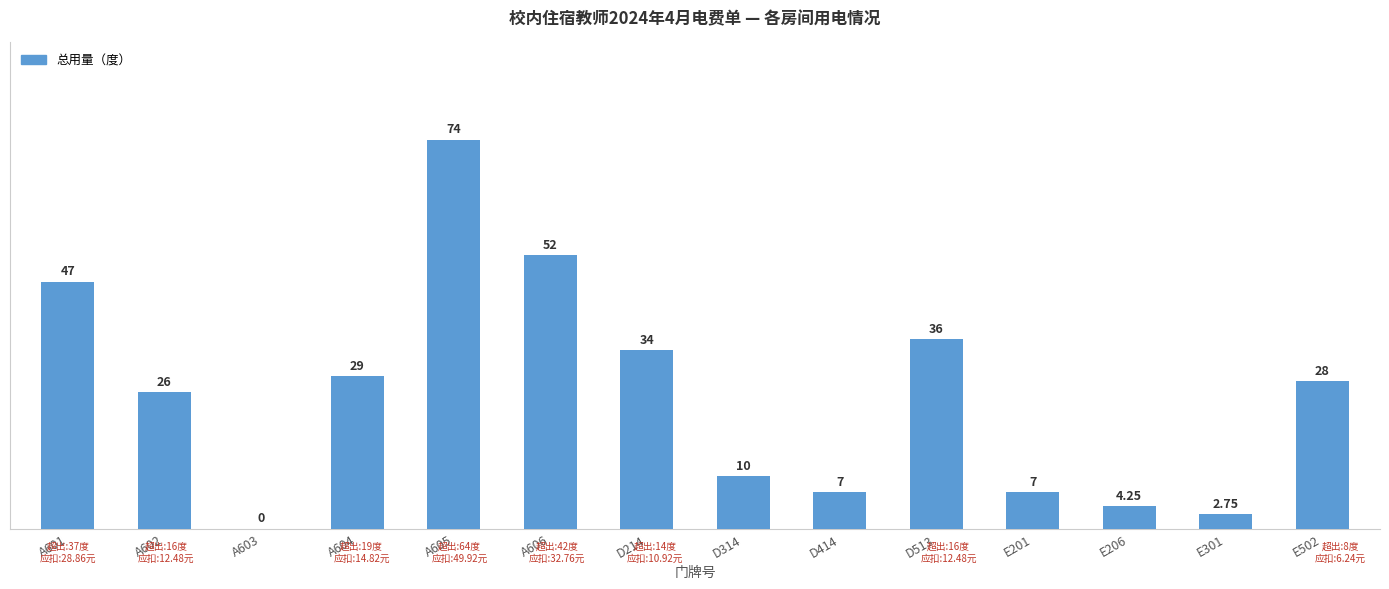

What is the sum of the values at A603 and A605?

74.0